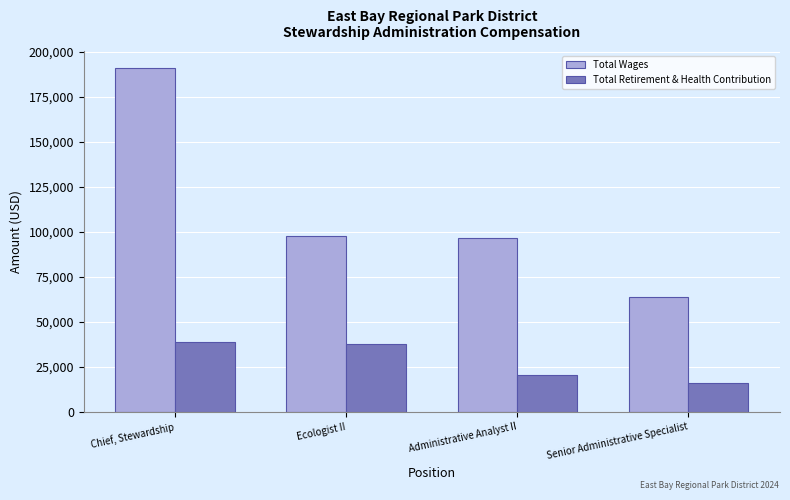

Rank the series by their maximum value, from highest to lowest.

Total Wages, Total Retirement & Health Contribution